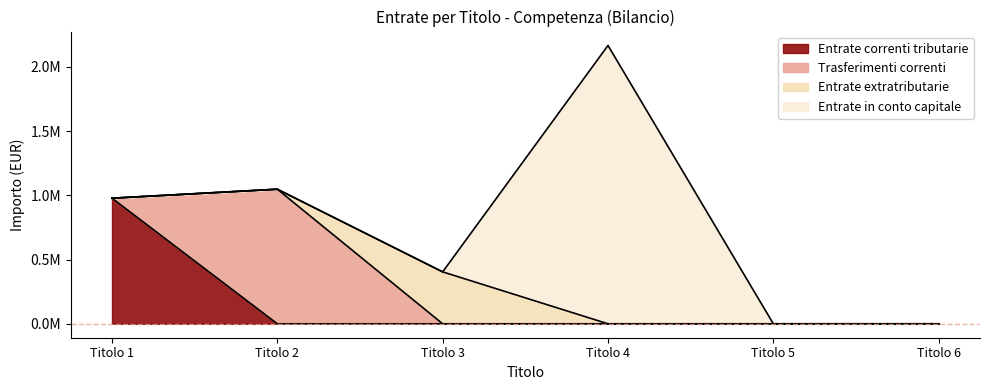

Reading left to right, list all the values displayed in this chart.

Entrate correnti tributarie: Titolo 1=978225.1	Titolo 2=0.0	Titolo 3=0.0	Titolo 4=0.0	Titolo 5=0.0	Titolo 6=0.0
Trasferimenti correnti: Titolo 1=0.0	Titolo 2=1048184.5	Titolo 3=0.0	Titolo 4=0.0	Titolo 5=0.0	Titolo 6=0.0
Entrate extratributarie: Titolo 1=0.0	Titolo 2=0.0	Titolo 3=404383.3	Titolo 4=0.0	Titolo 5=0.0	Titolo 6=0.0
Entrate in conto capitale: Titolo 1=0.0	Titolo 2=0.0	Titolo 3=0.0	Titolo 4=2167679.8	Titolo 5=0.0	Titolo 6=0.0